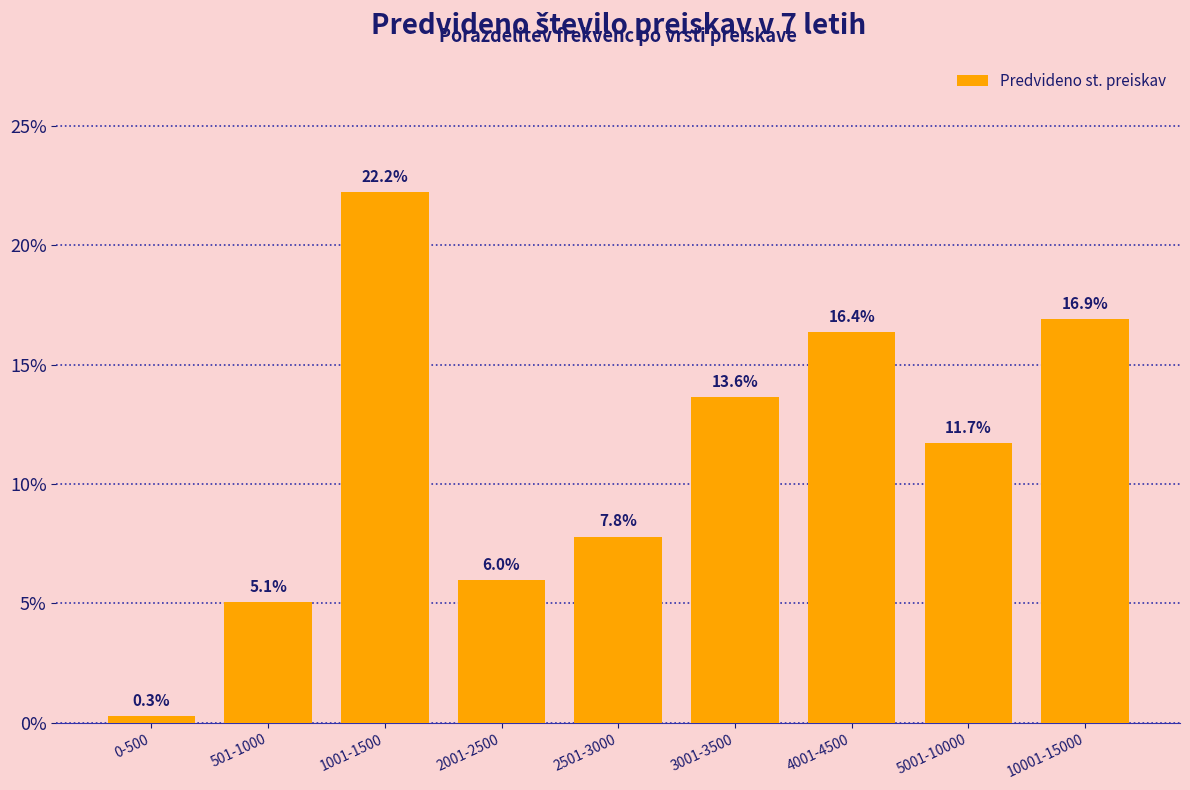

Reading left to right, extract all data points from this chart.

0-500=0.3	501-1000=5.1	1001-1500=22.2	2001-2500=6.0	2501-3000=7.8	3001-3500=13.6	4001-4500=16.4	5001-10000=11.7	10001-15000=16.9